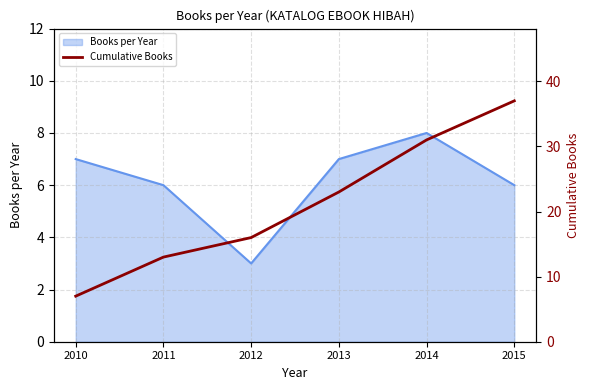

At which label does Books per Year reach its minimum?

2012